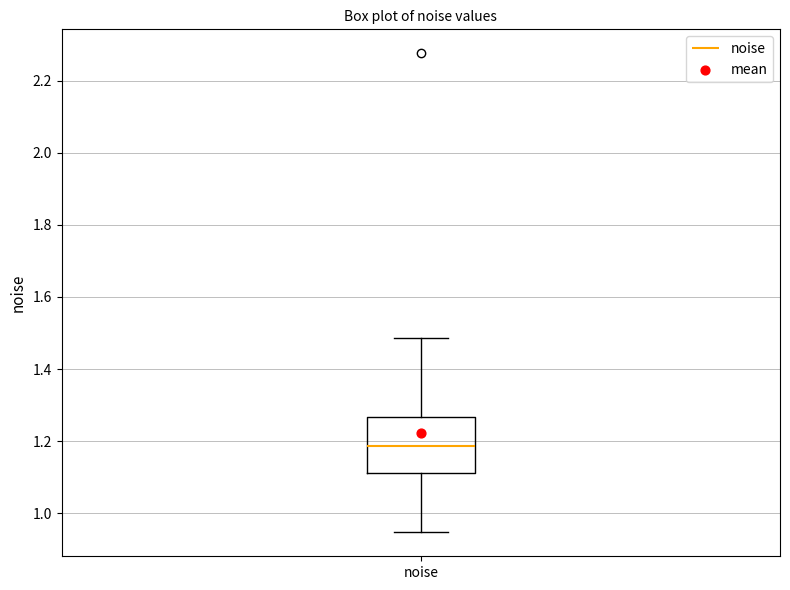

Read this box plot against the y-axis: the position of the median line, the range covered by the box, and the ends of both whiskers. The values are not printed on the chart, so give them approximately, as read against the axis.

median 1.18, box 1.12 to 1.26, whiskers 0.94 to 1.48